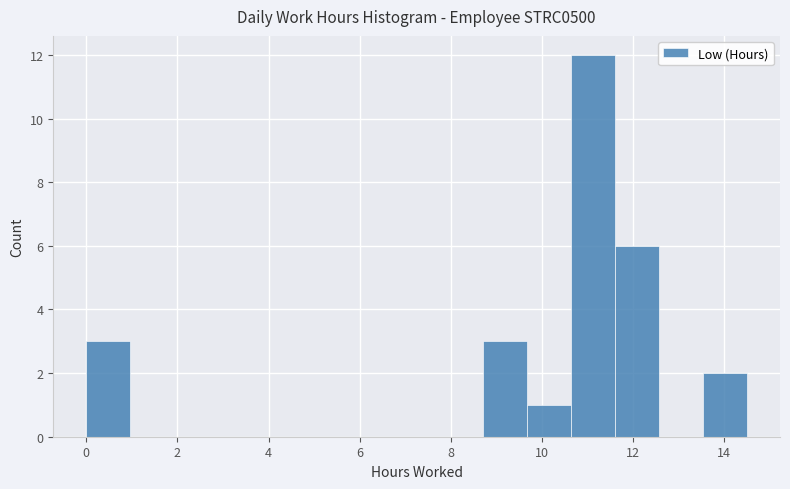

Reading left to right, transcribe this chart: for each bar, give the range it covers on the x-axis and its height. Neither the bar edges nor the heights are printed on the chart, so give them approximately, as read against the axes.

0.0 to 1.0: 3
1.0 to 2.0: 0
2.0 to 3.0: 0
3.0 to 3.8: 0
3.8 to 4.8: 0
4.8 to 5.8: 0
5.8 to 6.8: 0
6.8 to 7.8: 0
7.8 to 8.8: 0
8.8 to 9.6: 3
9.6 to 10.6: 1
10.6 to 11.6: 12
11.6 to 12.6: 6
12.6 to 13.6: 0
13.6 to 14.6: 2